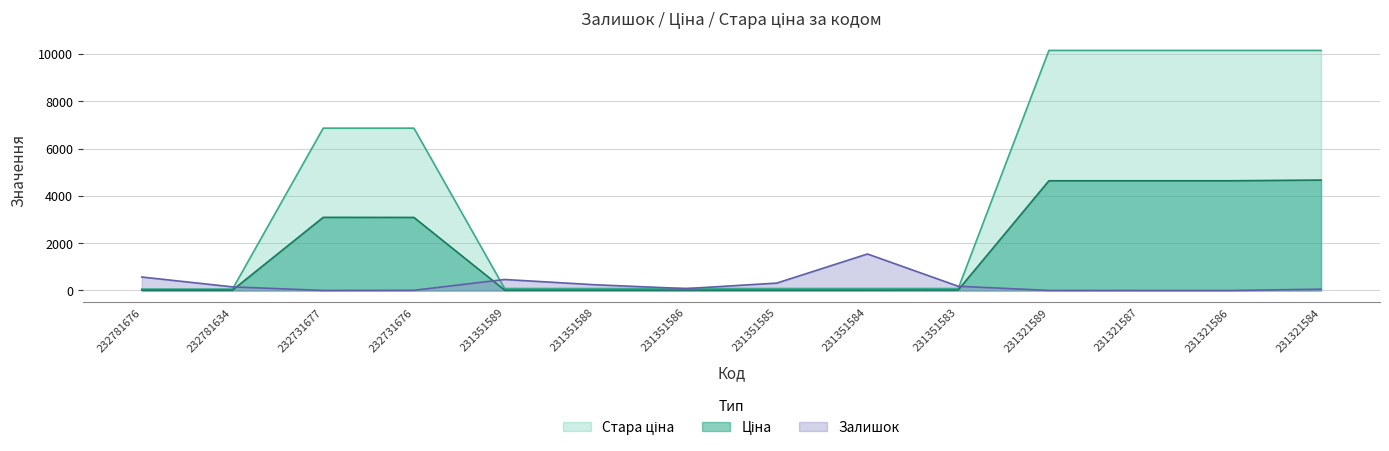

What is the sum of all Ціна values?

24917.1